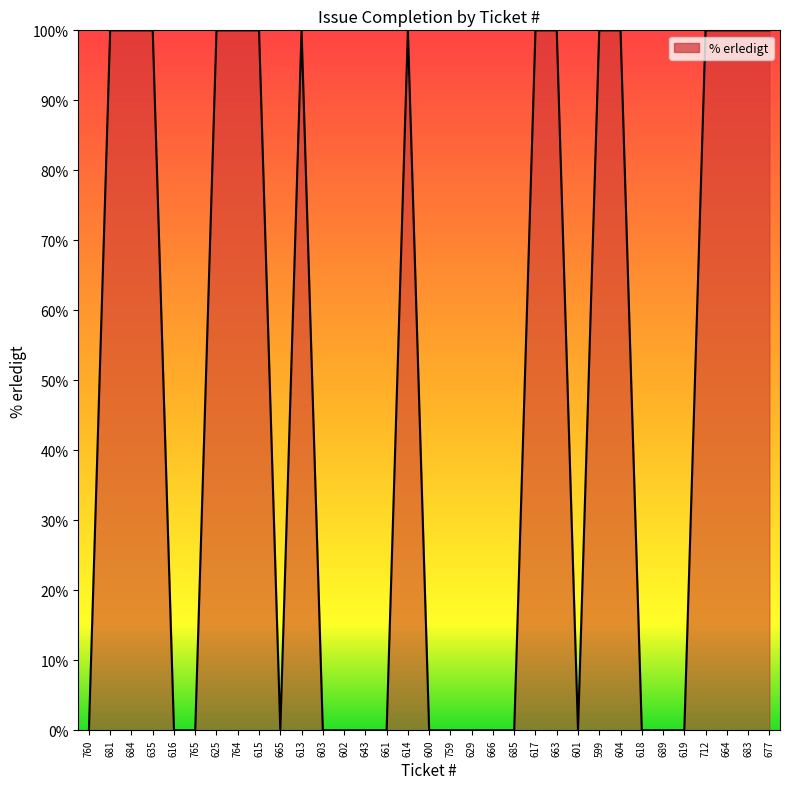

What is the difference between the values at 681 and 760?

100